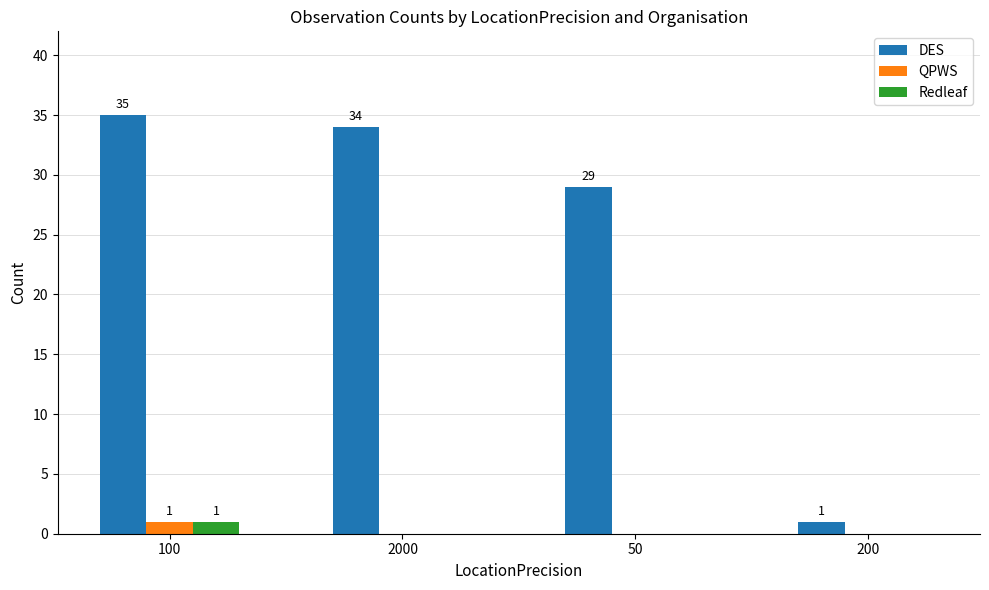

Is the value of DES at 2000 greater than the value of QPWS at 200?

Yes